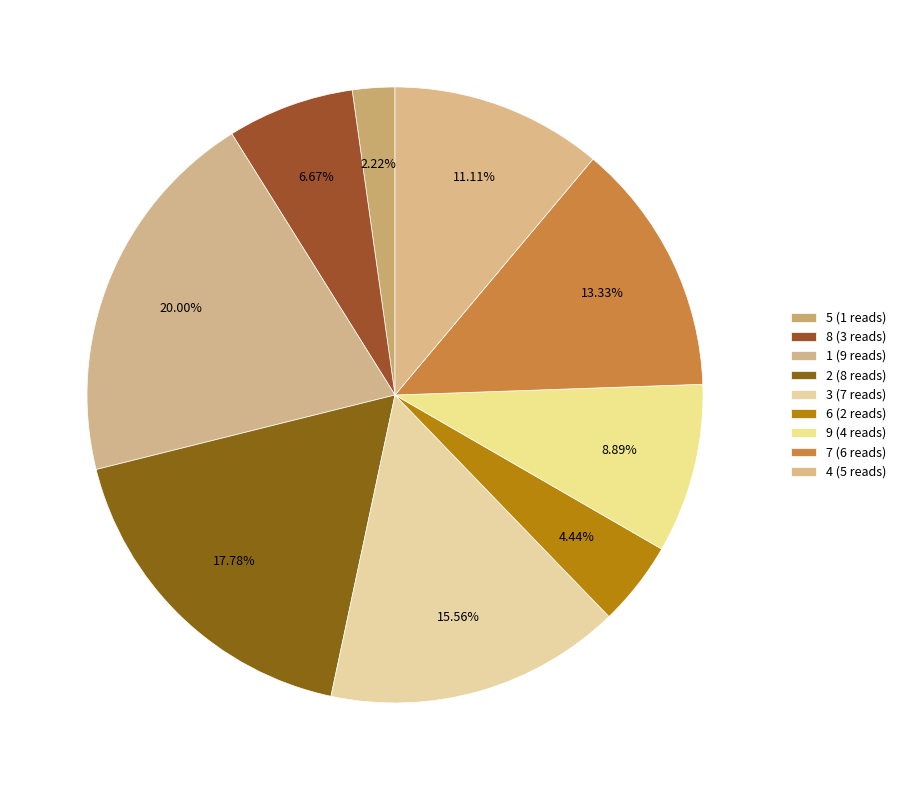

To the nearest percent, what percentage of the pie is 3?

16%